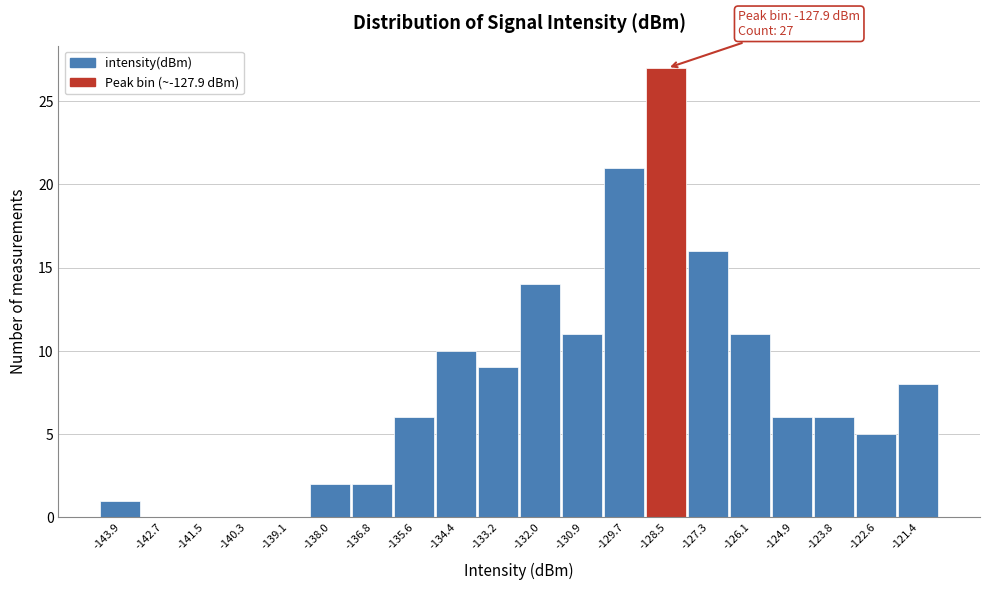

Reading left to right, transcribe all the data shown in this chart.

-143.9=1	-142.7=0	-141.5=0	-140.3=0	-139.1=0	-138.0=2	-136.8=2	-135.6=6	-134.4=10	-133.2=9	-132.0=14	-130.9=11	-129.7=21	-128.5=27	-127.3=16	-126.1=11	-124.9=6	-123.8=6	-122.6=5	-121.4=8